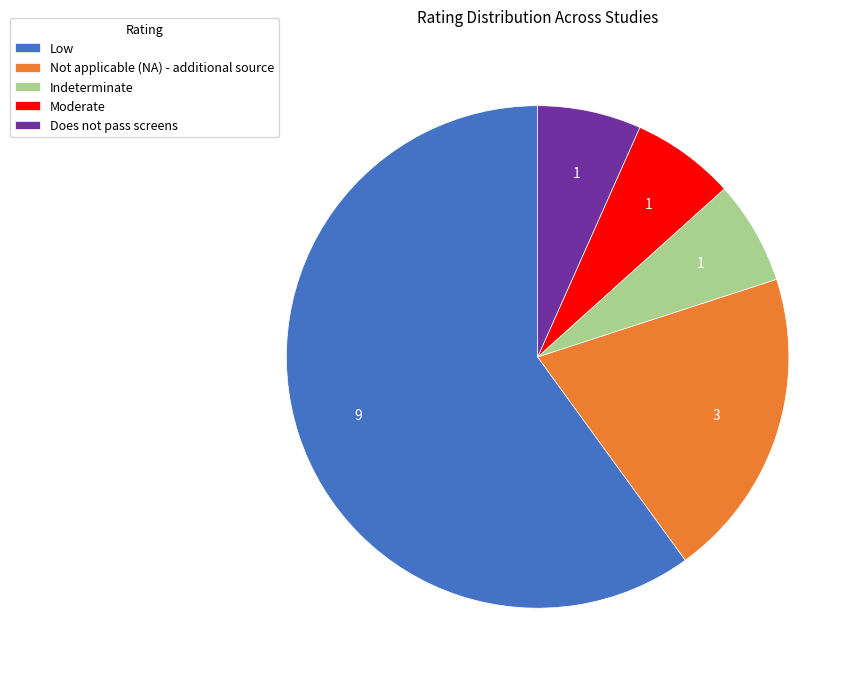

Approximately how many times larger is the value at Indeterminate compared to Does not pass screens?

1.0